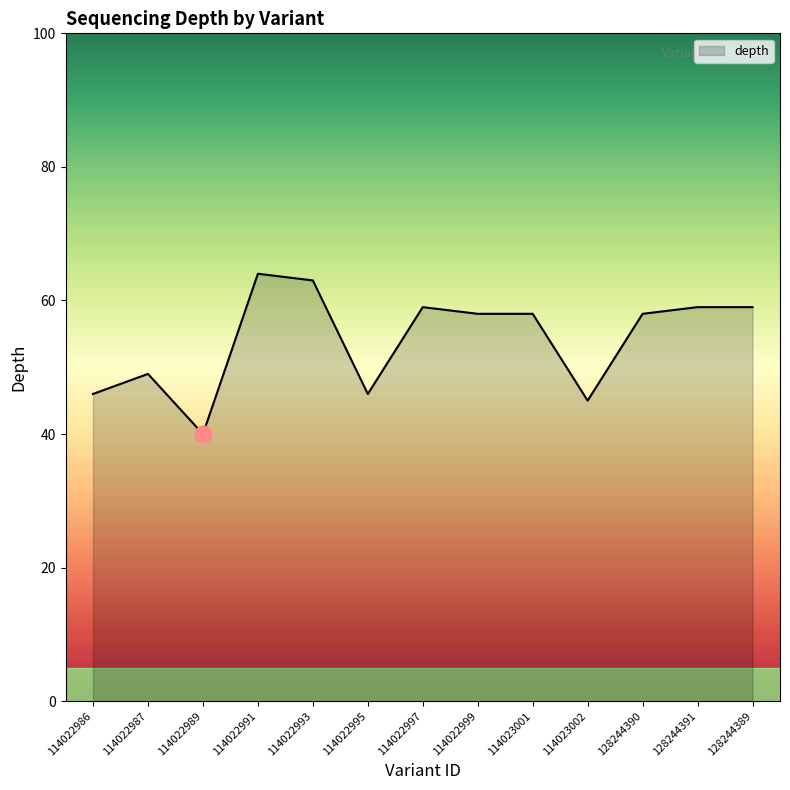

What is the difference between the second highest and second lowest values?

18